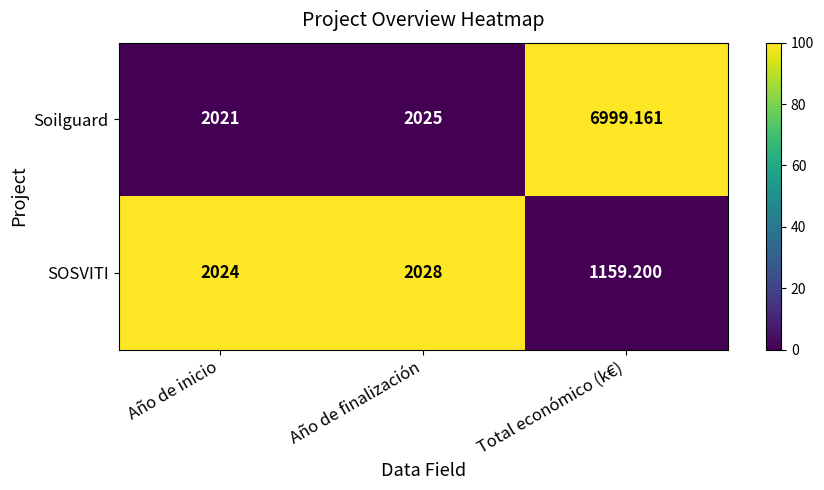

Count the number of categories in the chart.

3